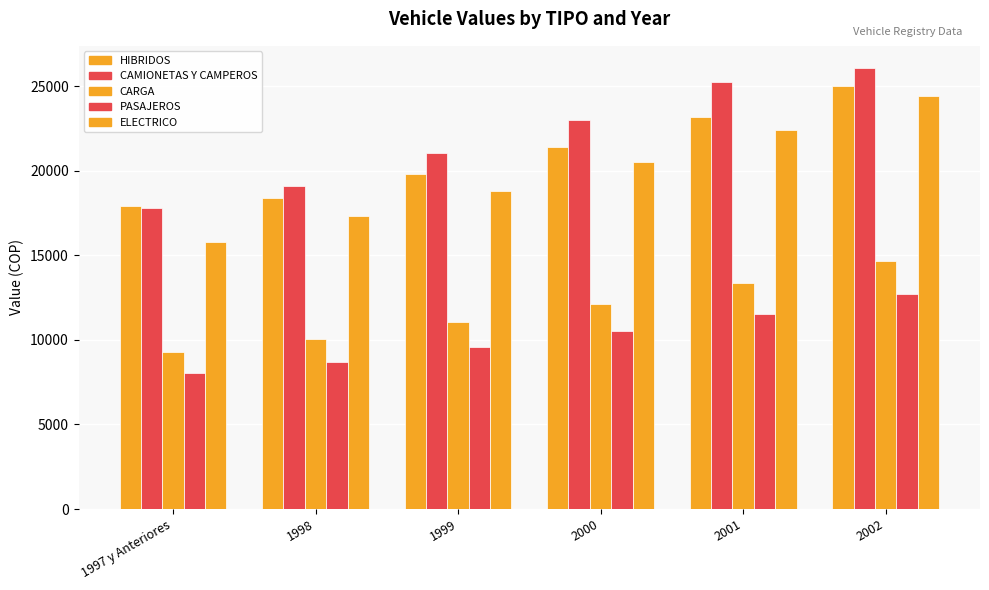

At which label does CAMIONETAS Y CAMPEROS reach its peak?

2002